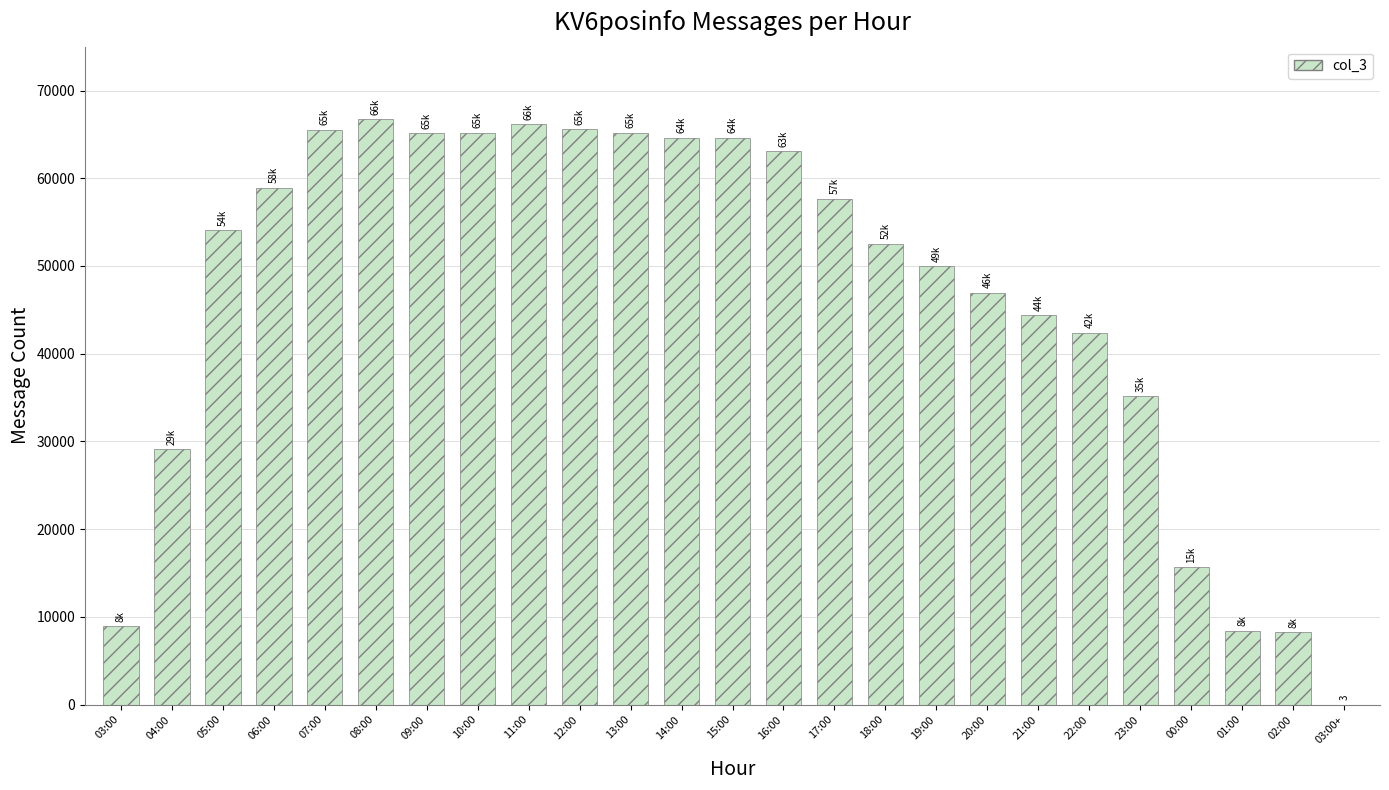

At which label is the value closest to 33376?

23:00